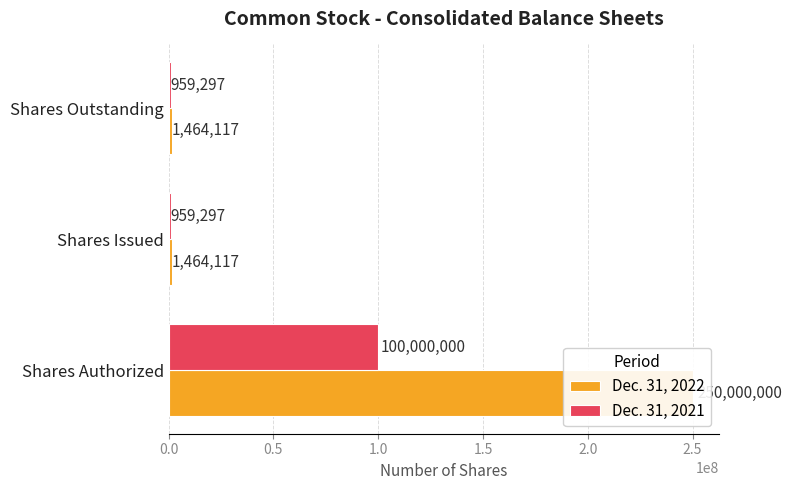

Read the Dec. 31, 2021 value at Shares Outstanding, to the nearest 100.

959300